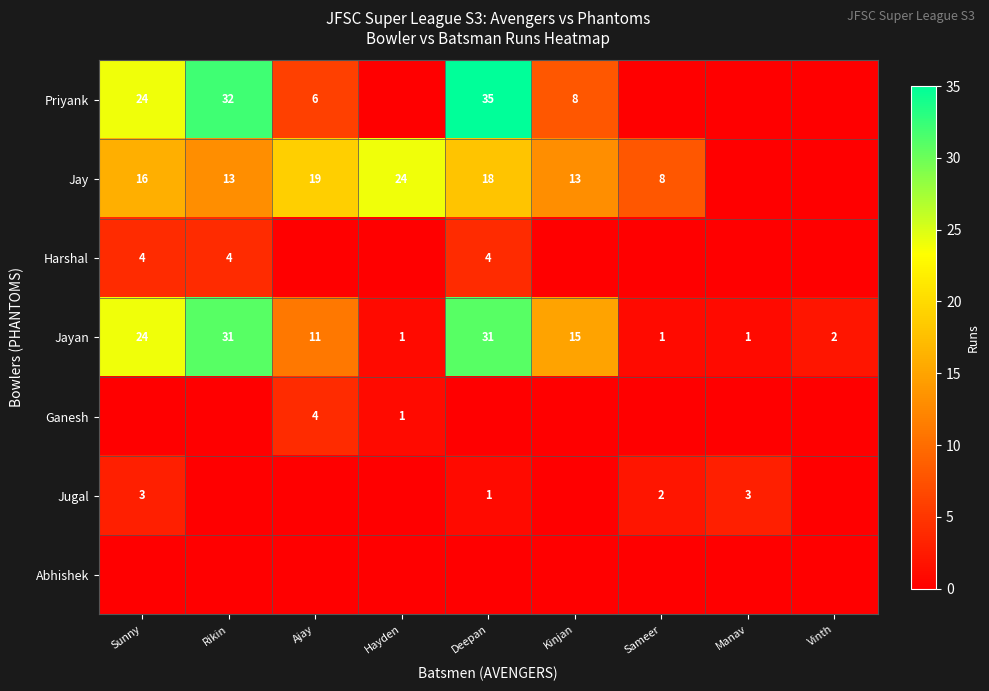

At which category does the chart reach its minimum across all series?

Hayden